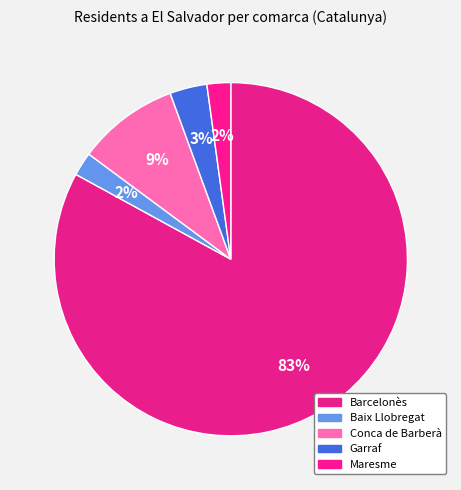

Combined, do Garraf and Baix Llobregat account for over 50%?

No